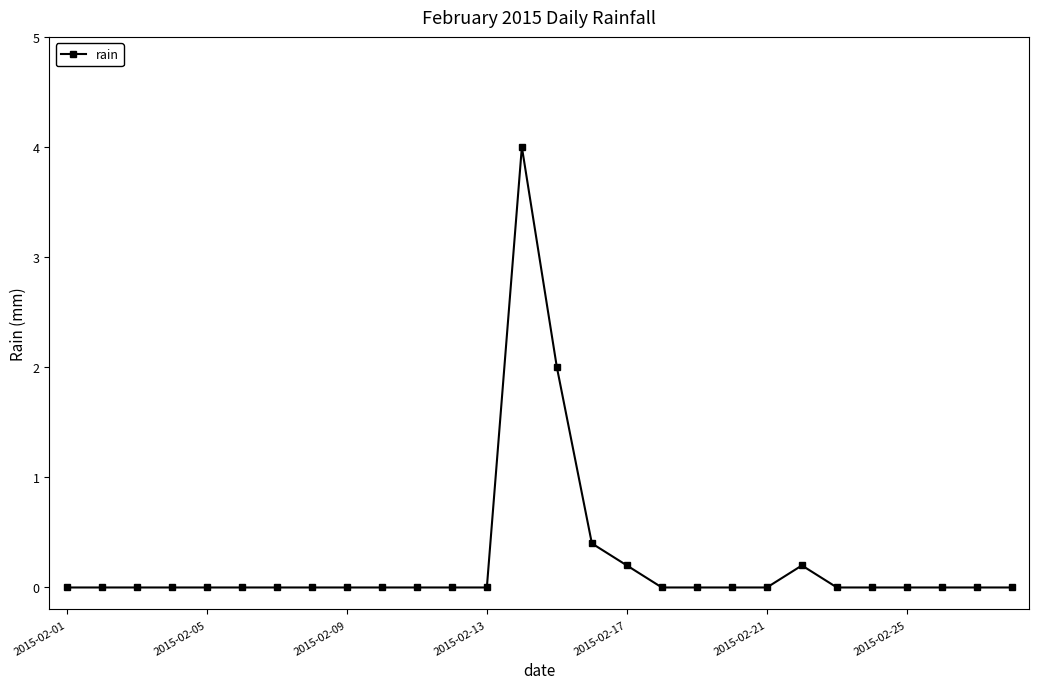

What is the maximum value shown in the chart?

4.0